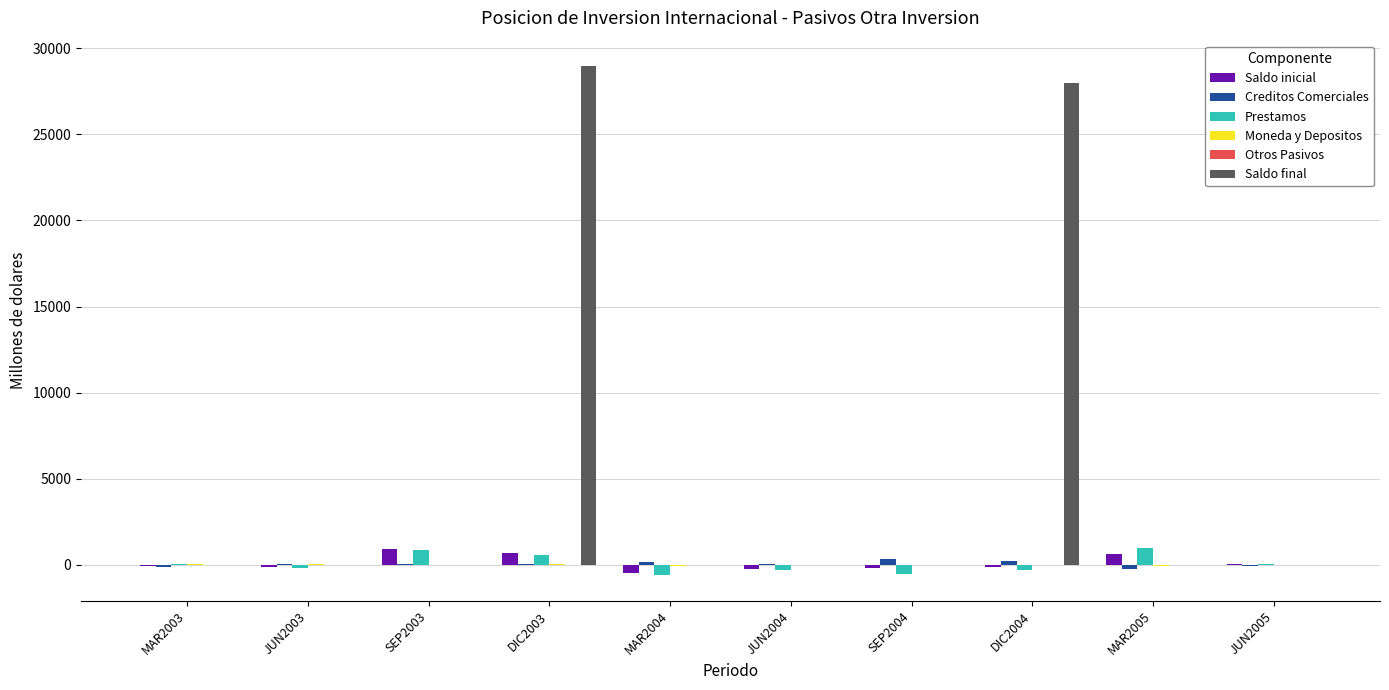

What is the sum of all Saldo final values?

56928.9